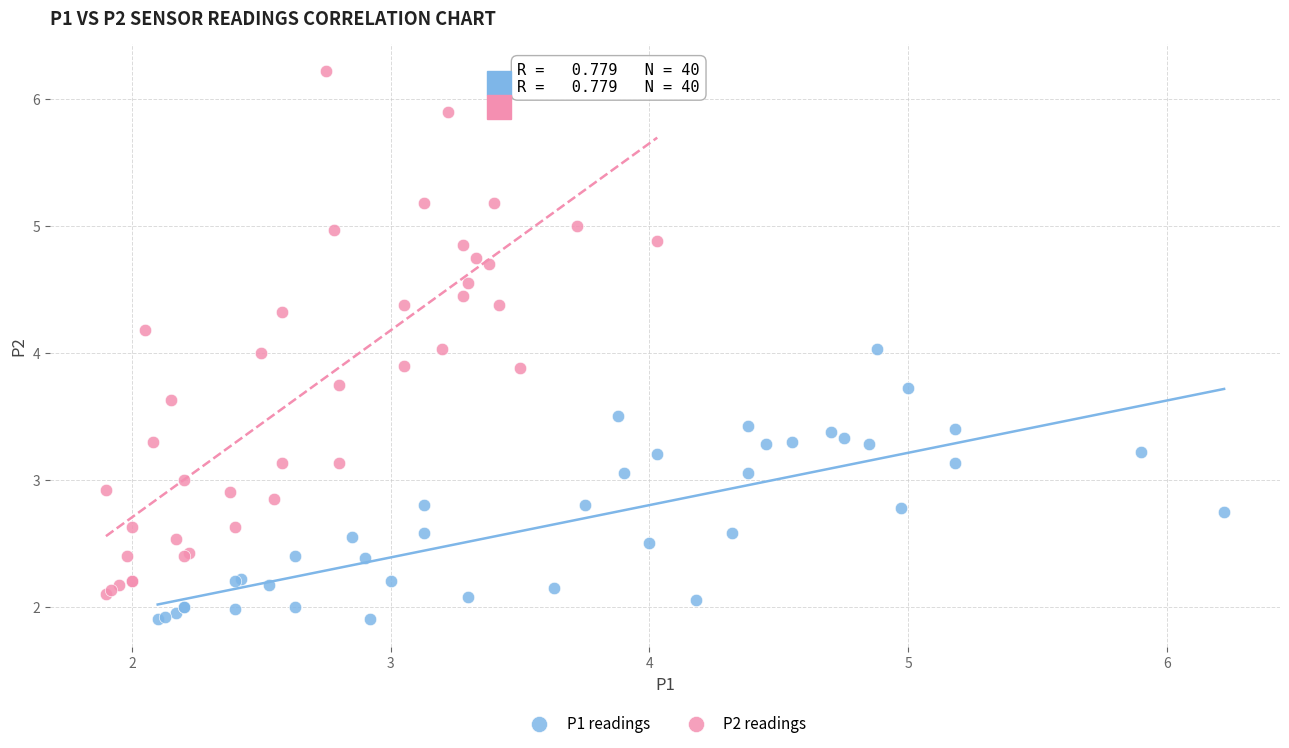

Which series has the largest Y range (max minus min)?

P2 readings